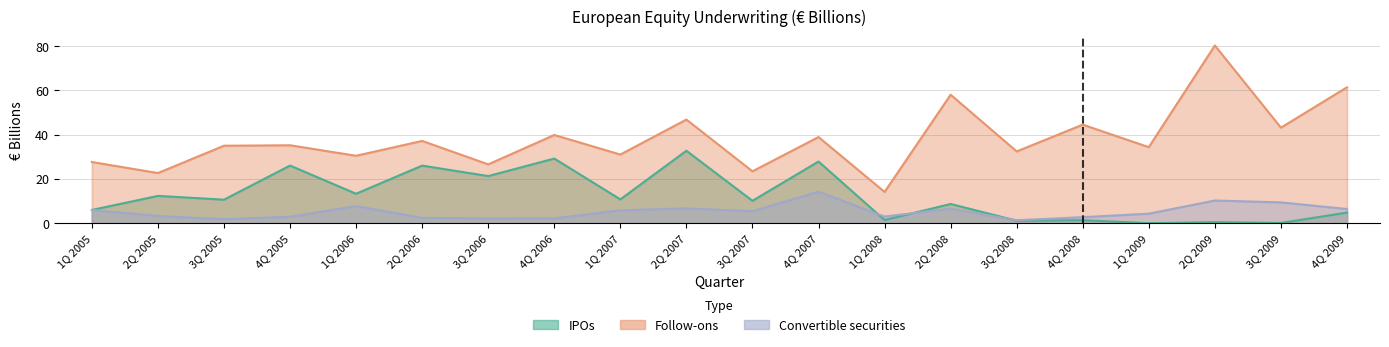

What is the total value across all series at 3Q 2006?

50.0